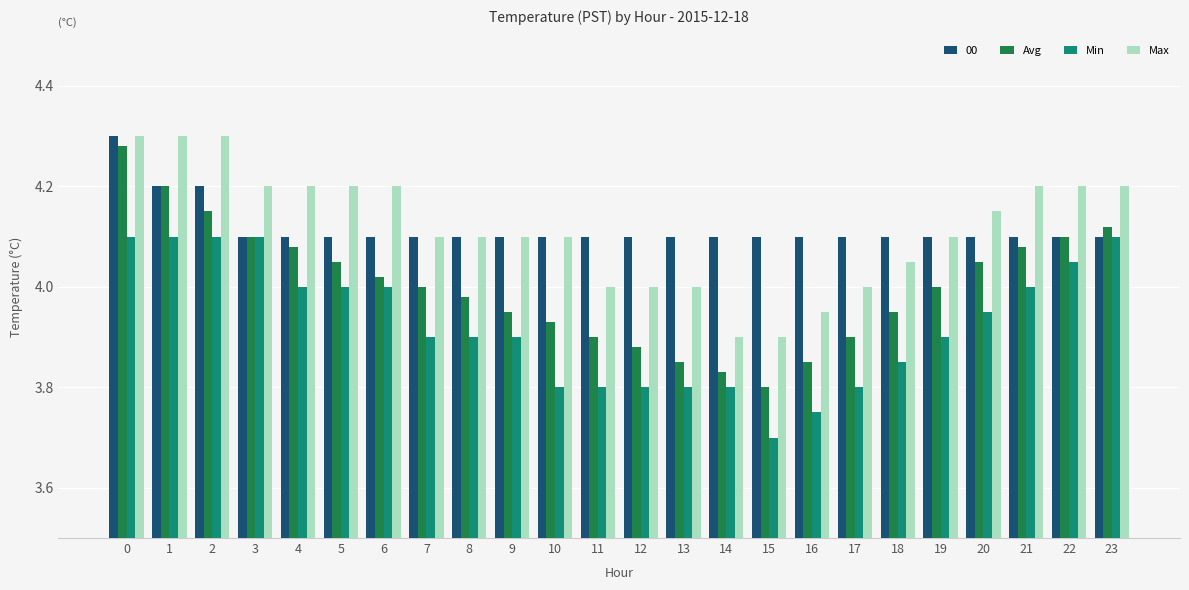

How many groups of bars are there?

24